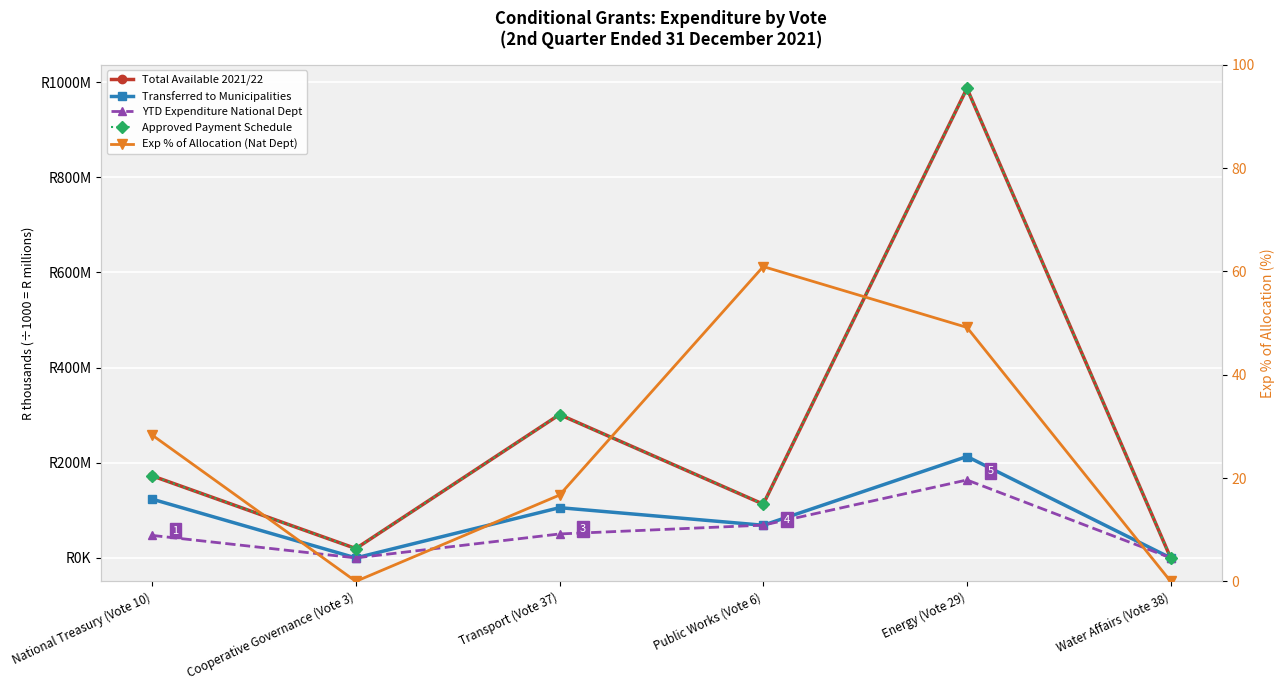

Reading right to left, what are all the values shown in this chart?

Total Available 2021/22: 0.0	986941.0	112946.0	301254.0	19655.0	172468.0
Transferred to Municipalities: 0.0	213115.0	68623.0	105576.0	0.0	123511.0
YTD Expenditure National Dept: 0.0	163812.0	68838.0	50330.0	0.0	47309.0
Approved Payment Schedule: 0.0	986941.0	112946.0	301254.0	19655.0	172468.0
Exp % of Allocation (Nat Dept): 0.0	49.2	61.0	16.7	0.0	28.3